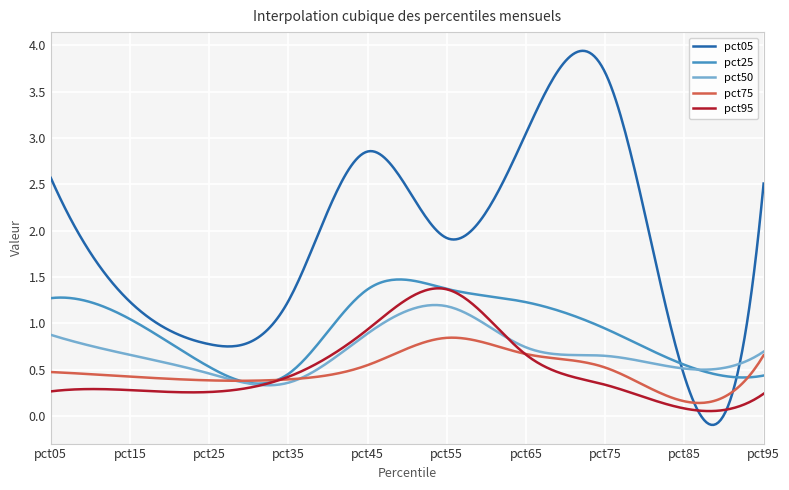

In pct50, how many points are higher than both neighbors (excluding endpoints)?

1